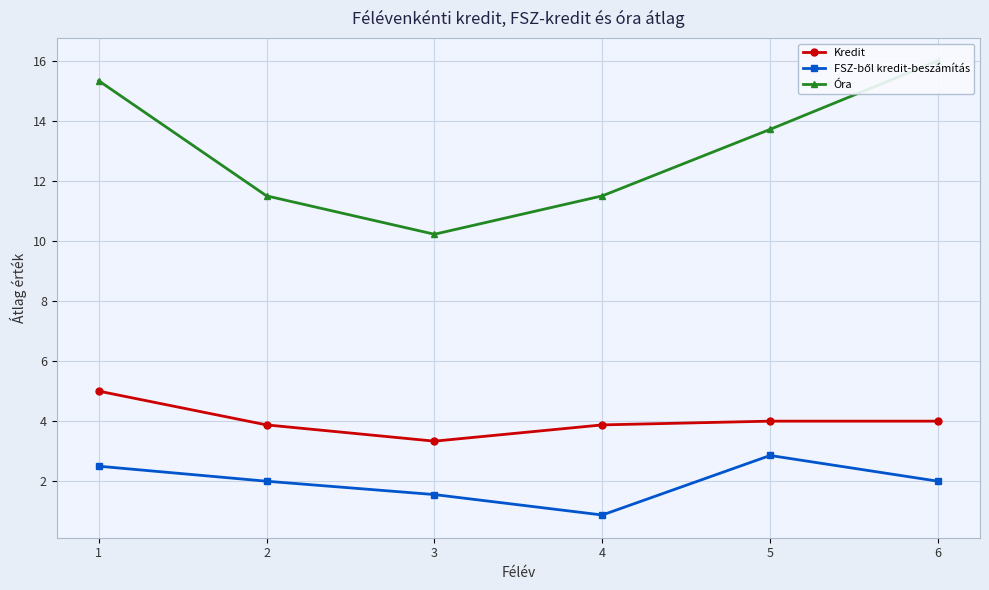

What is the approximate value of FSZ-ből kredit-beszámítás at 3?

1.6